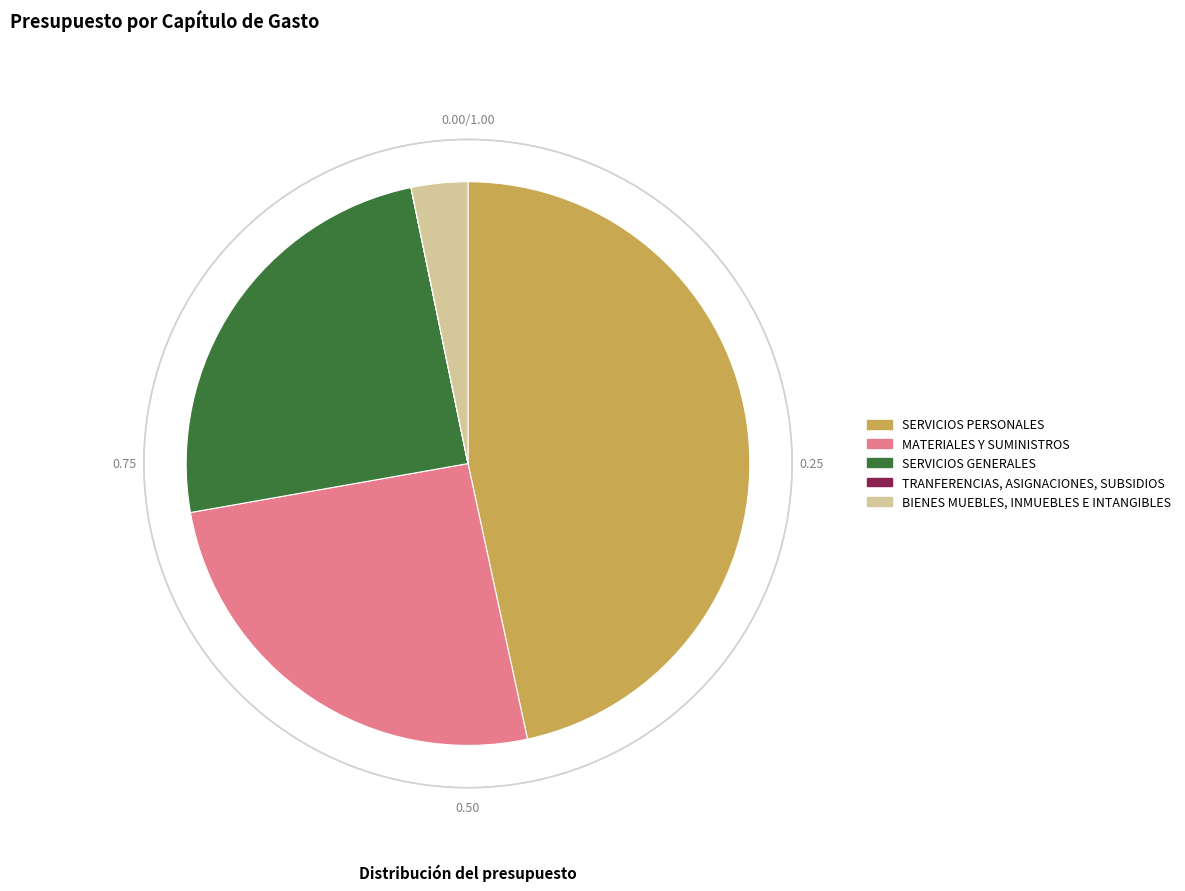

Rank the categories by value from lowest to highest.

TRANFERENCIAS, ASIGNACIONES, SUBSIDIOS, BIENES MUEBLES, INMUEBLES E INTANGIBLES, SERVICIOS GENERALES, MATERIALES Y SUMINISTROS, SERVICIOS PERSONALES